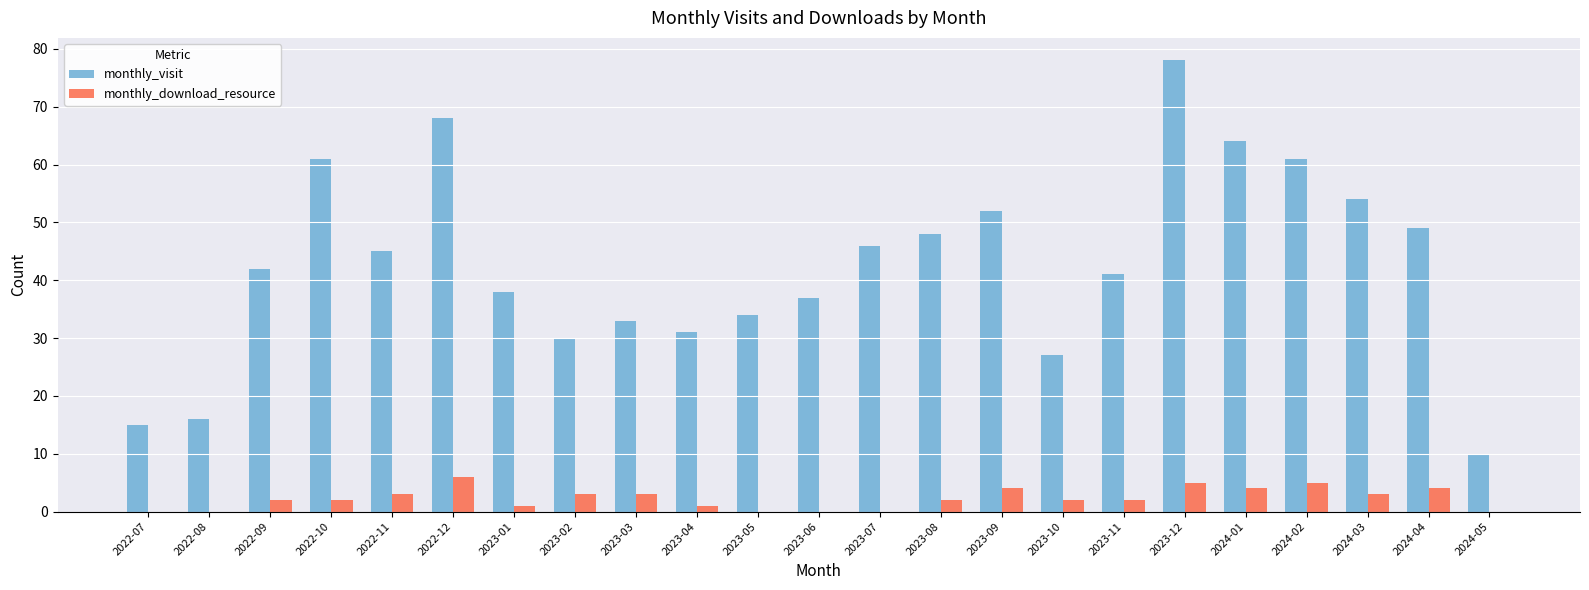

Which series has the largest total across all categories?

monthly_visit